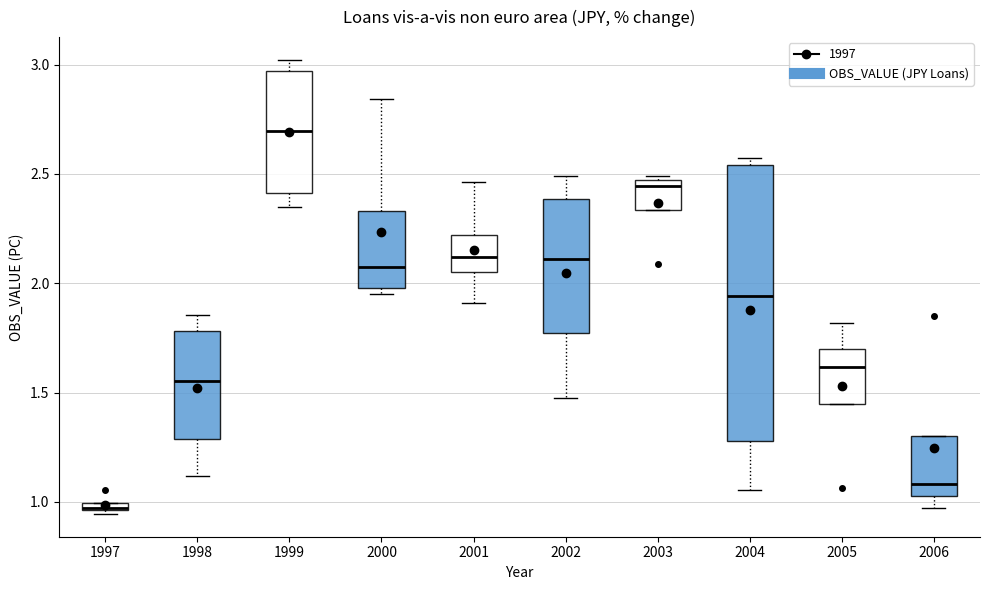

Where is the upper edge of the box at x = 2005 on the y-axis? The values are not printed on the chart, so give them approximately, as read against the axis.

1.70